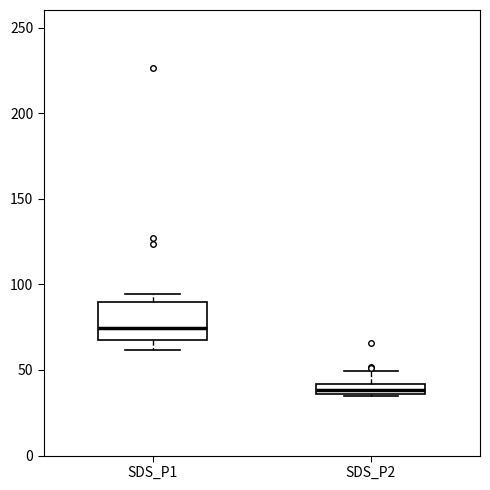

Which box's median line is the lowest?

SDS_P2